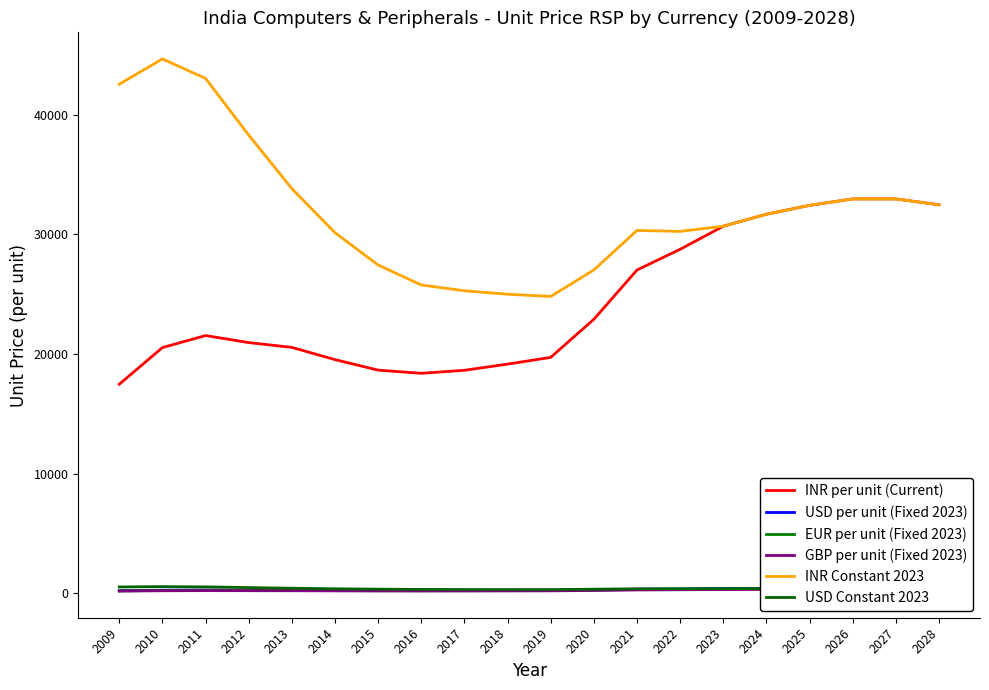

How many data points does each series have?

20